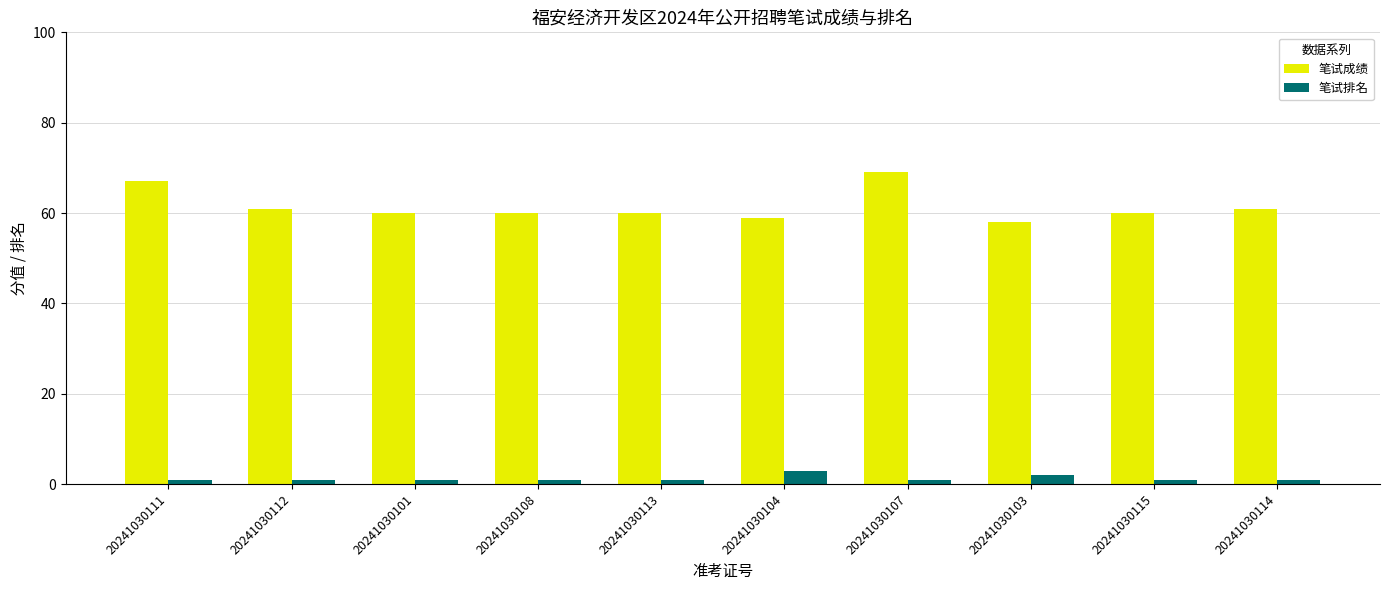

Which series has the largest range (max minus min)?

笔试成绩